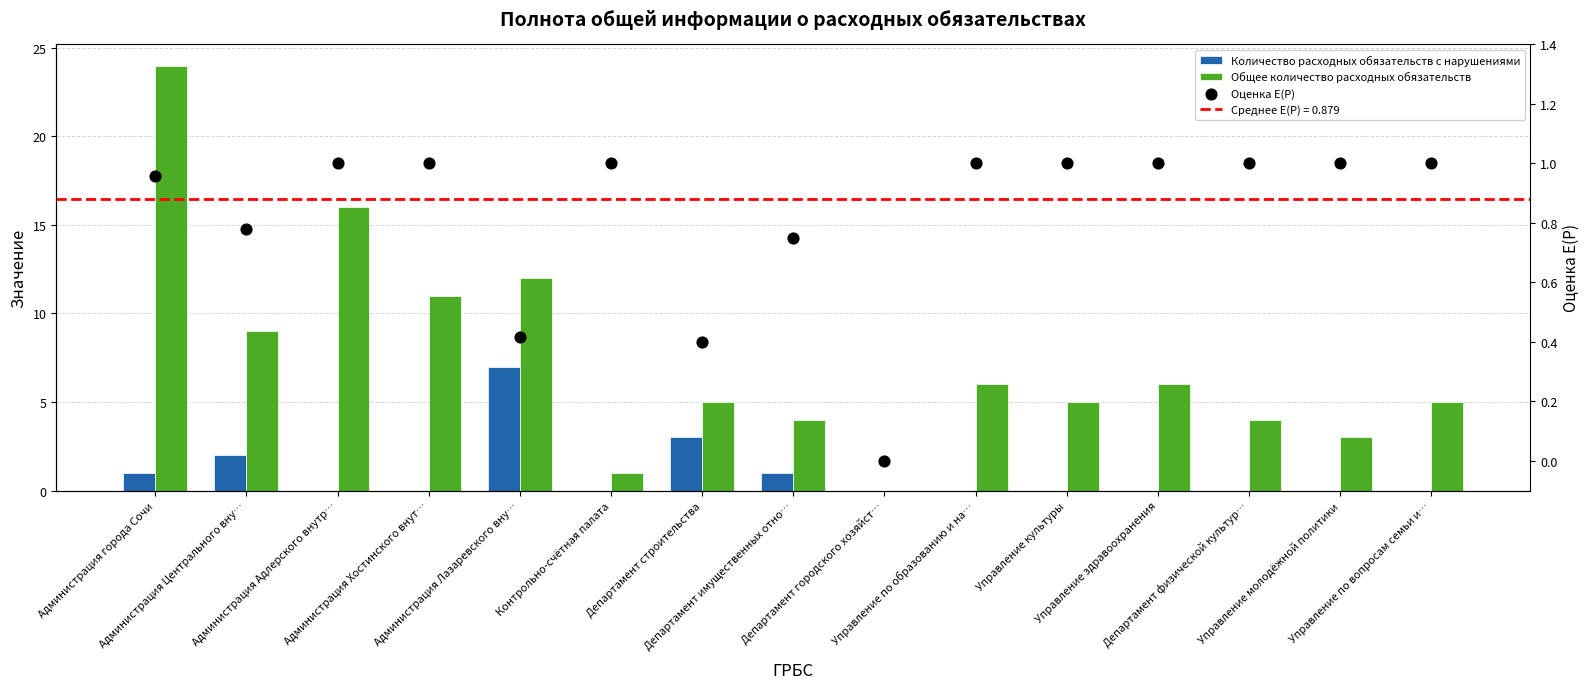

Is the value of Общее количество расходных обязательств at Департамент имущественных отно… greater than the value of Оценка E(P) at Администрация города Сочи?

Yes